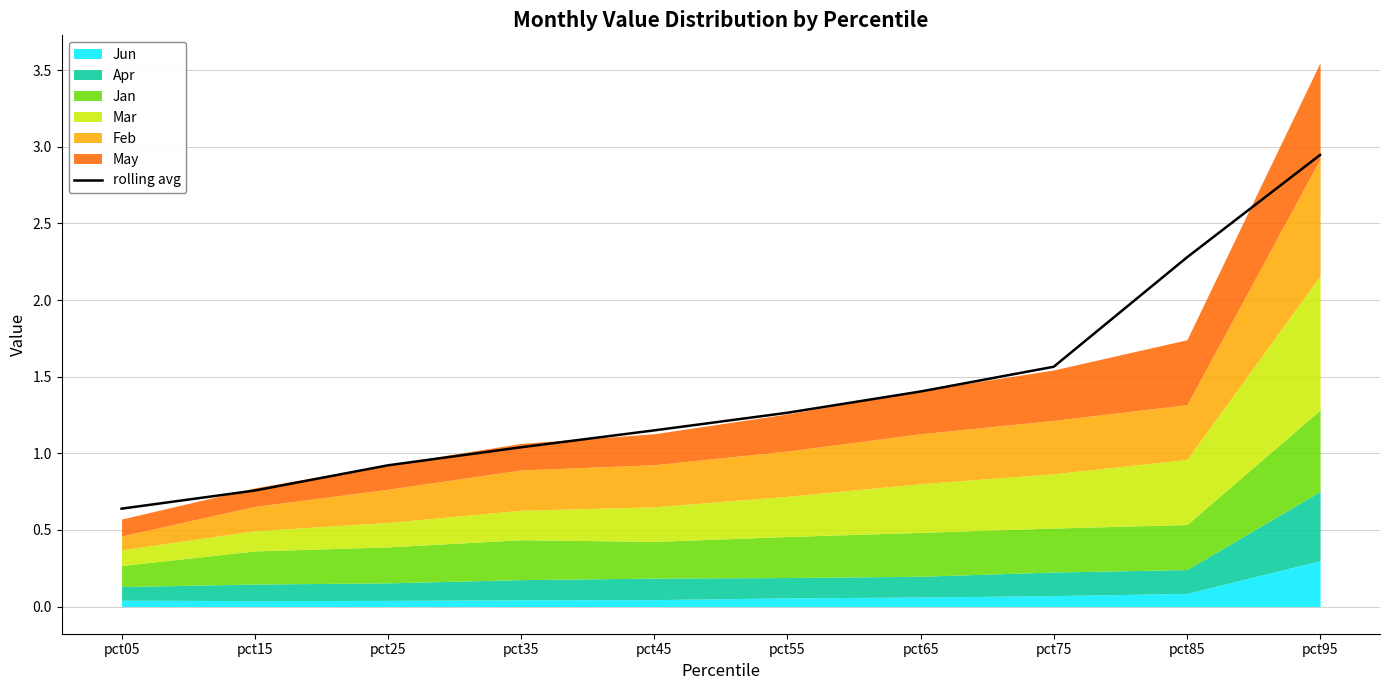

What is the sum of all values?

14.0